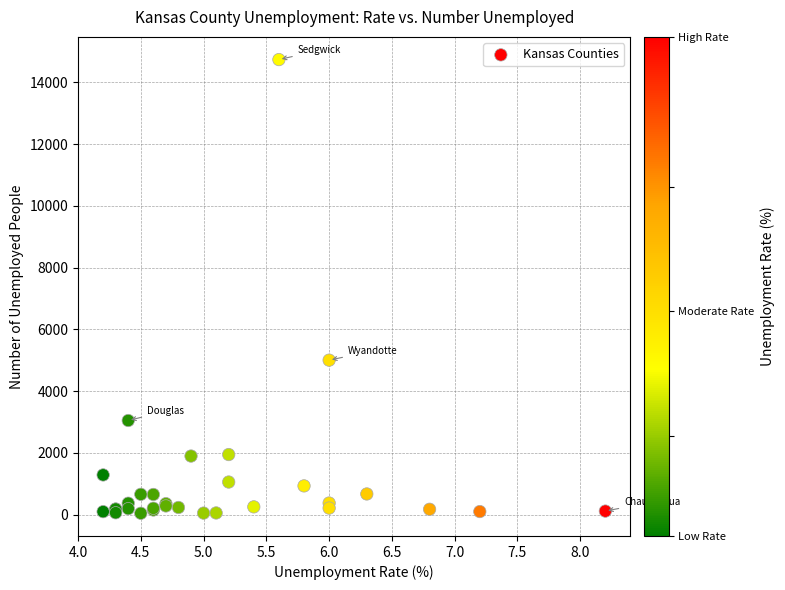

What Y value in the scatter plot is closest to 7389?

5002